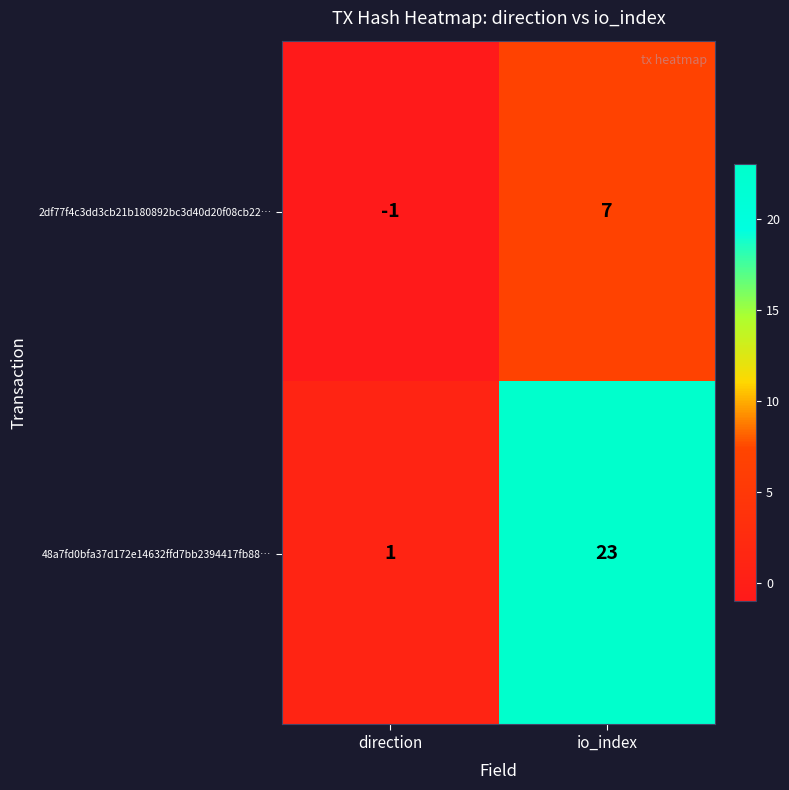

Which series has the largest total across all categories?

48a7fd0bfa37d172e14632ffd7bb2394417fb88…